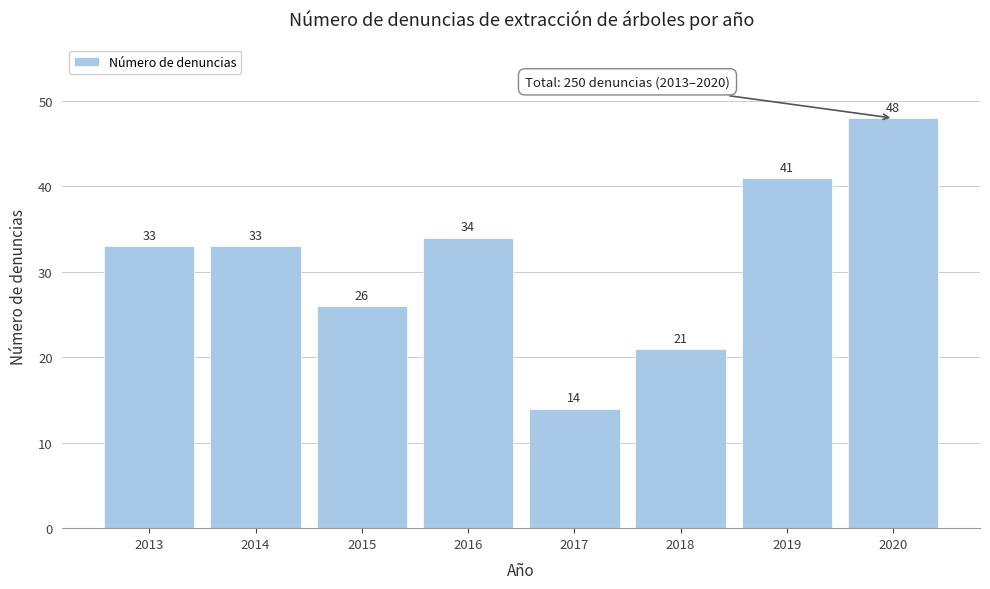

Reading left to right, what are all the values shown in this chart?

2013=33	2014=33	2015=26	2016=34	2017=14	2018=21	2019=41	2020=48